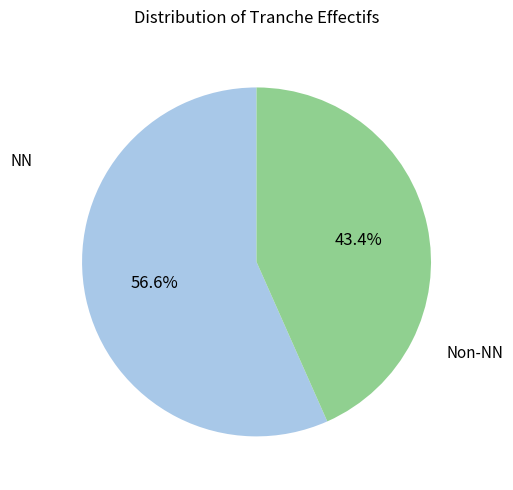

Is there a majority slice in this chart?

Yes